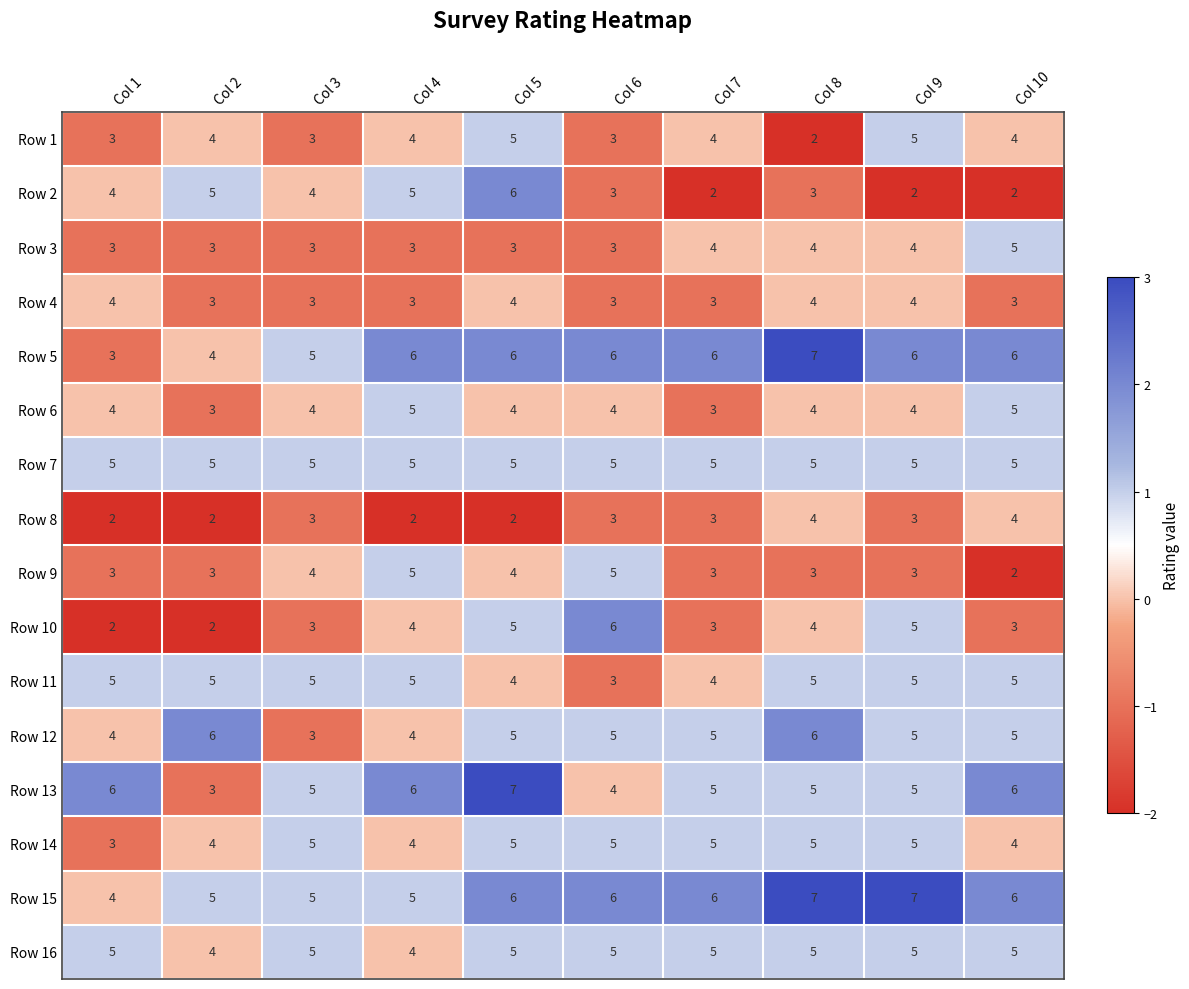

Which category has the highest value in the Row 13 series?

Col 5